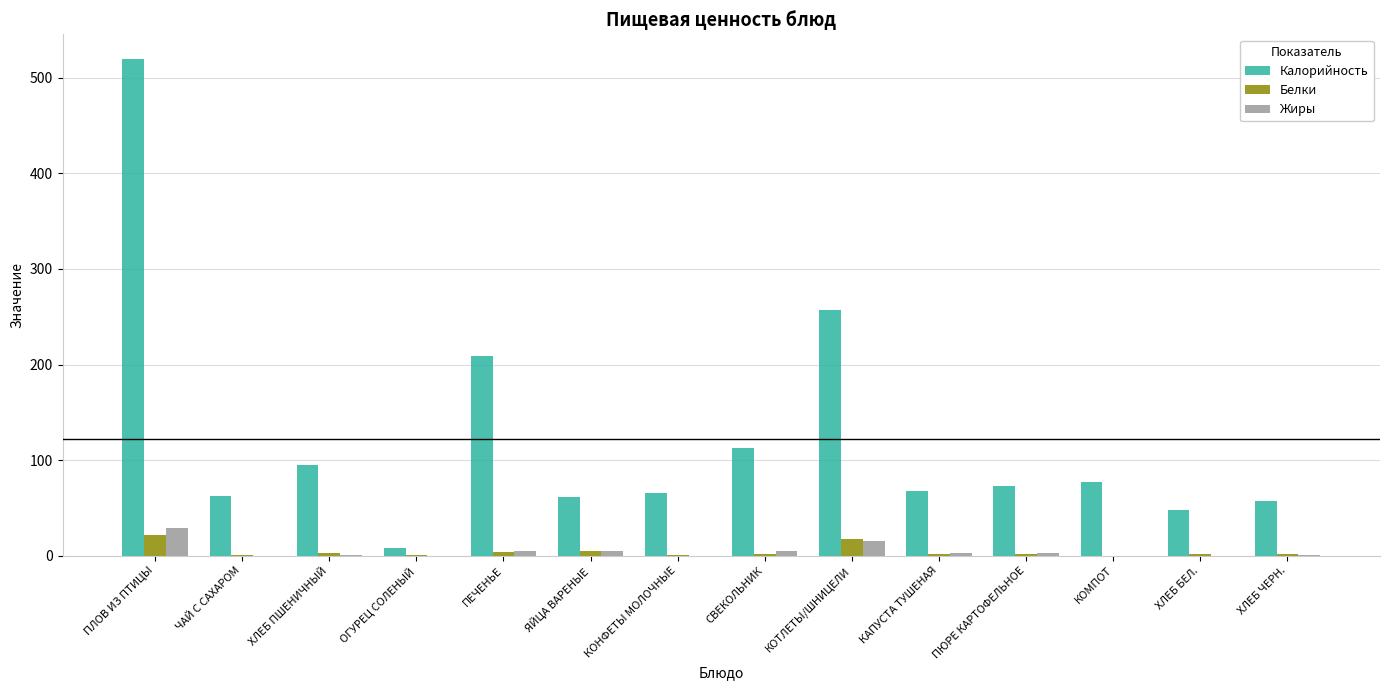

Which series changed the most between ХЛЕБ ПШЕНИЧНЫЙ and ПЕЧЕНЬЕ?

Калорийность